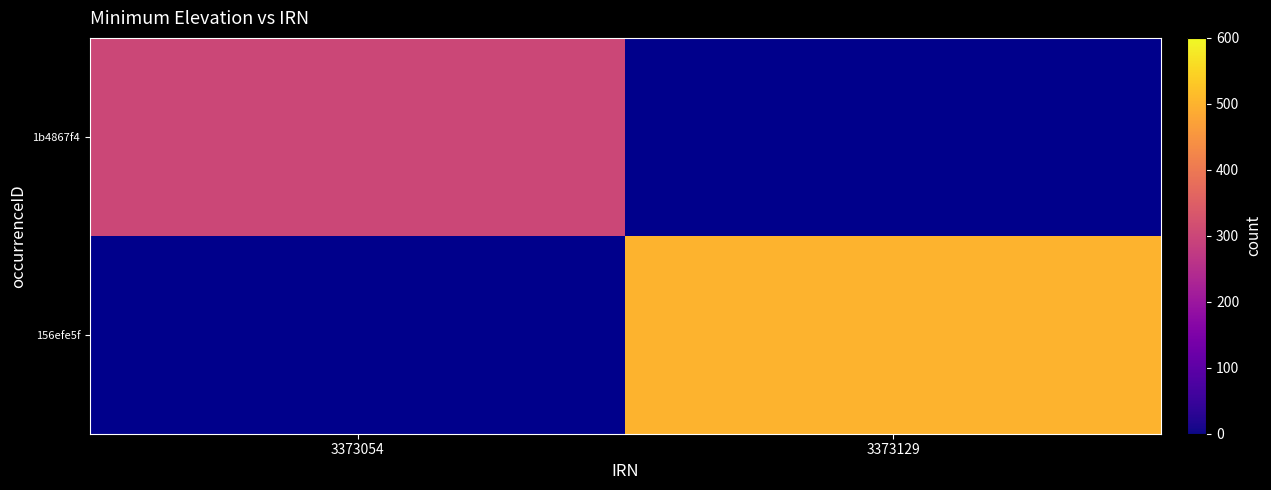

The value of 1b4867f4 at 3373054 is 139.8. True or false?

False